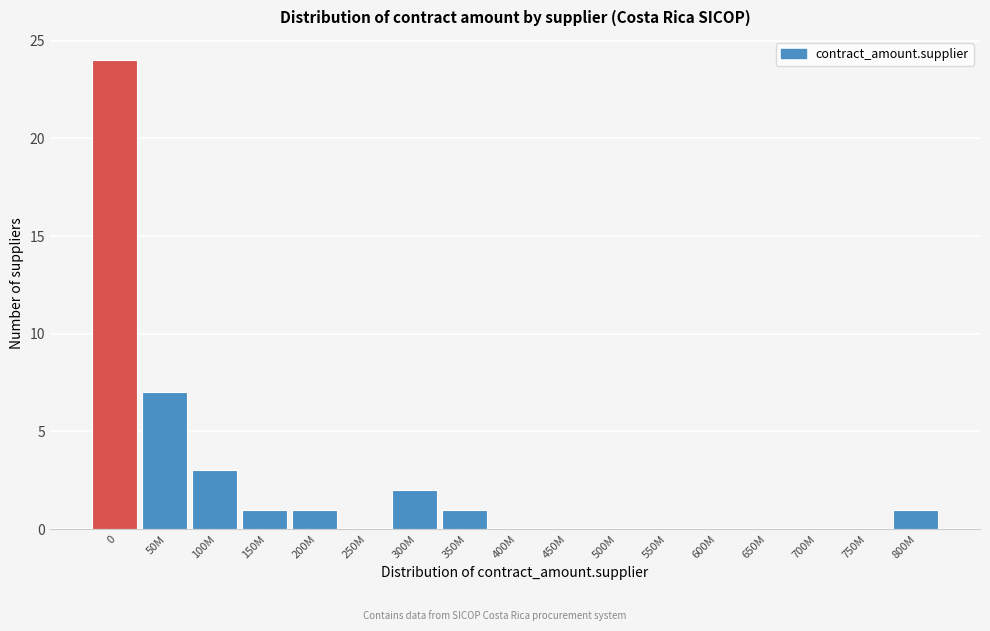

Reading left to right, extract all data points from this chart.

0=24	50M=7	100M=3	150M=1	200M=1	250M=0	300M=2	350M=1	400M=0	450M=0	500M=0	550M=0	600M=0	650M=0	700M=0	750M=0	800M=1